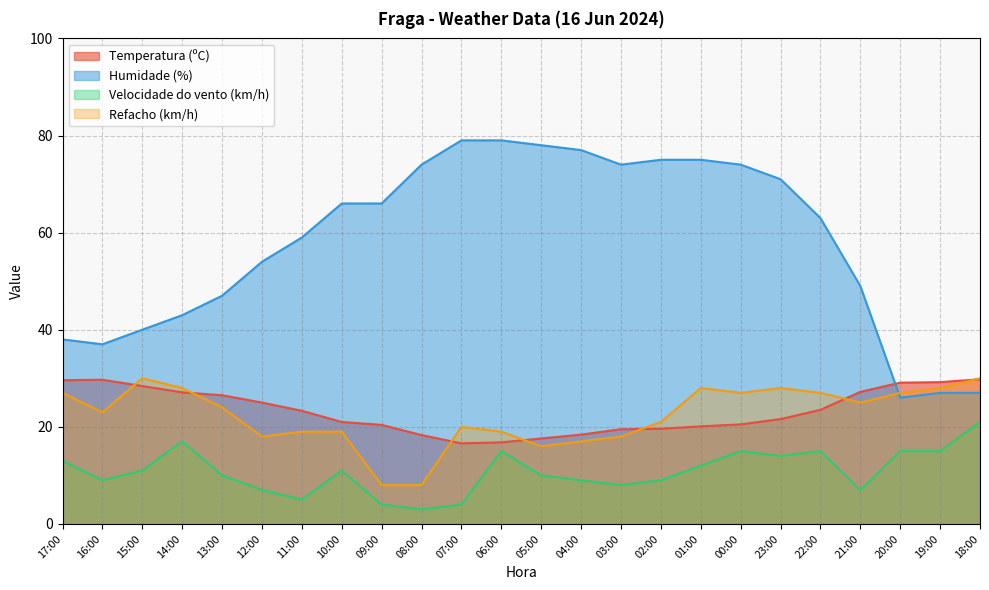

What is the sum of all Velocidade do vento (km/h) values?

259.0